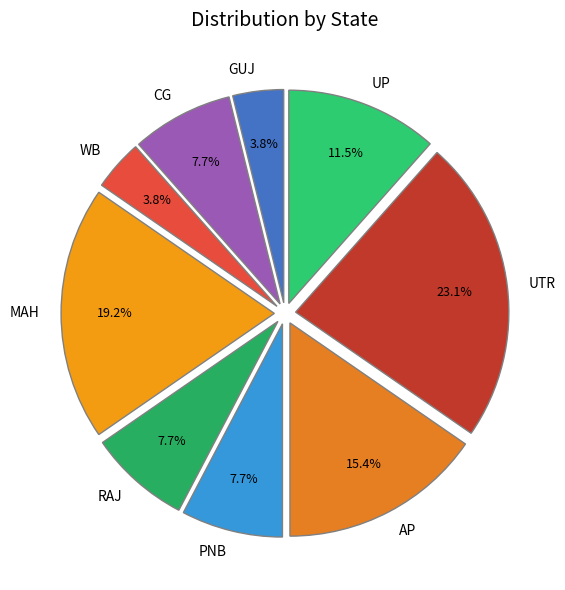

What is the largest slice in the pie chart?

UTR